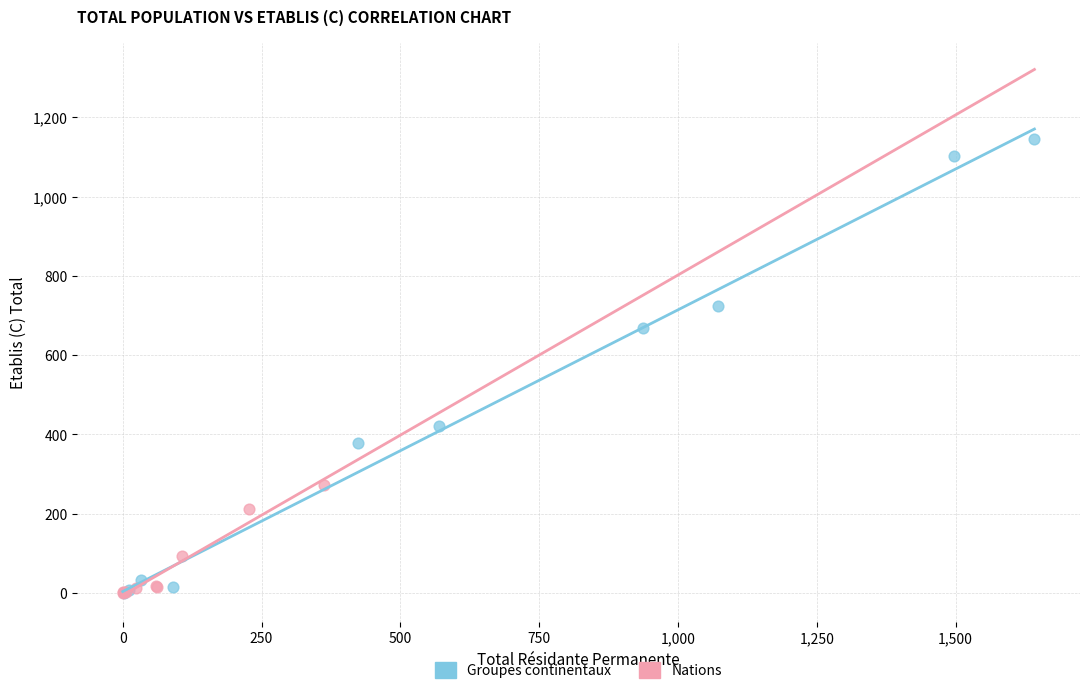

Which series reaches the maximum Y coordinate?

Groupes continentaux